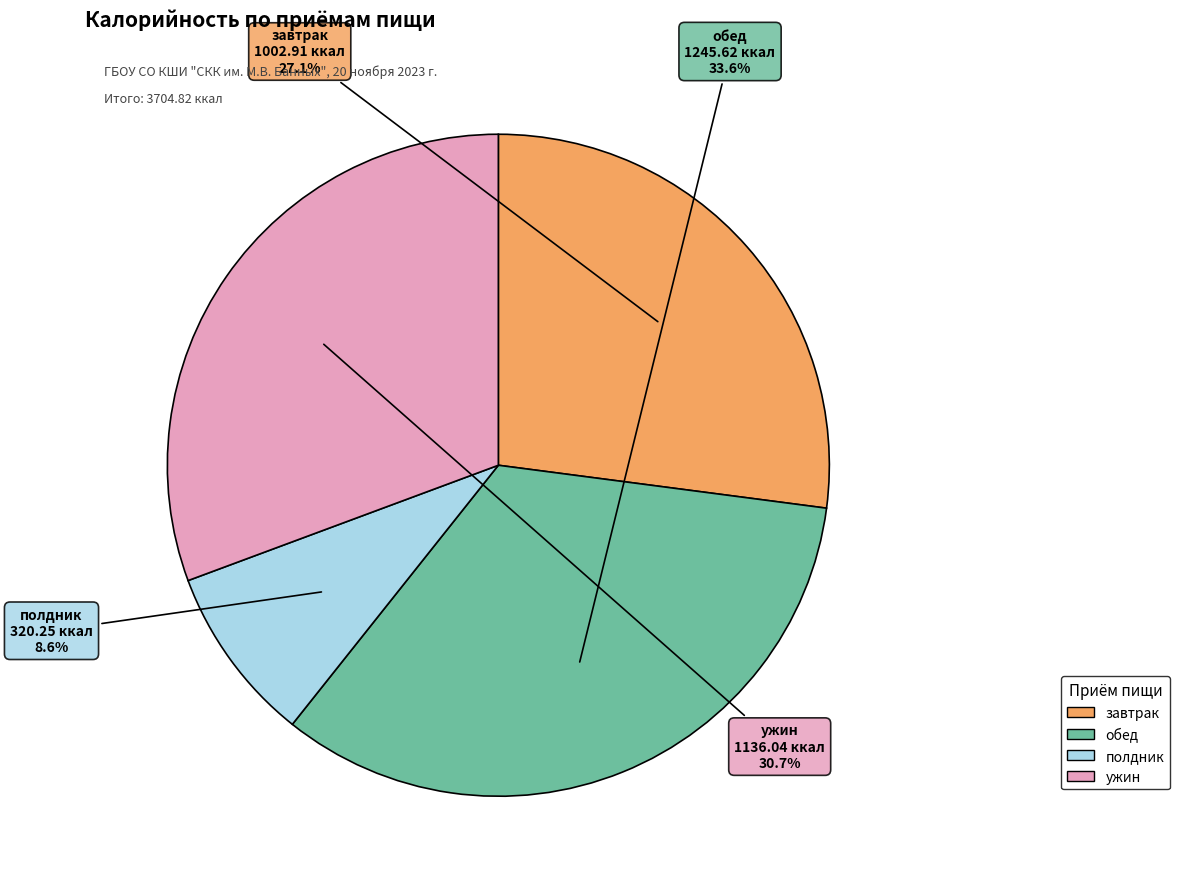

True or false: завтрак accounts for 27% of the total.

True